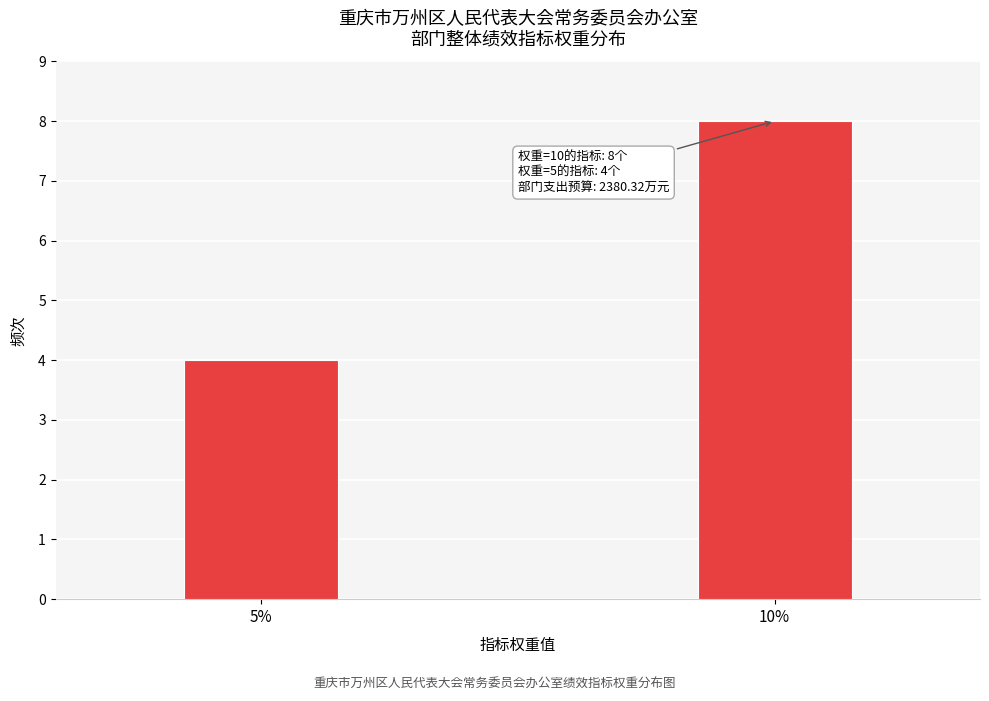

Reading right to left, list all the values displayed in this chart.

8	4